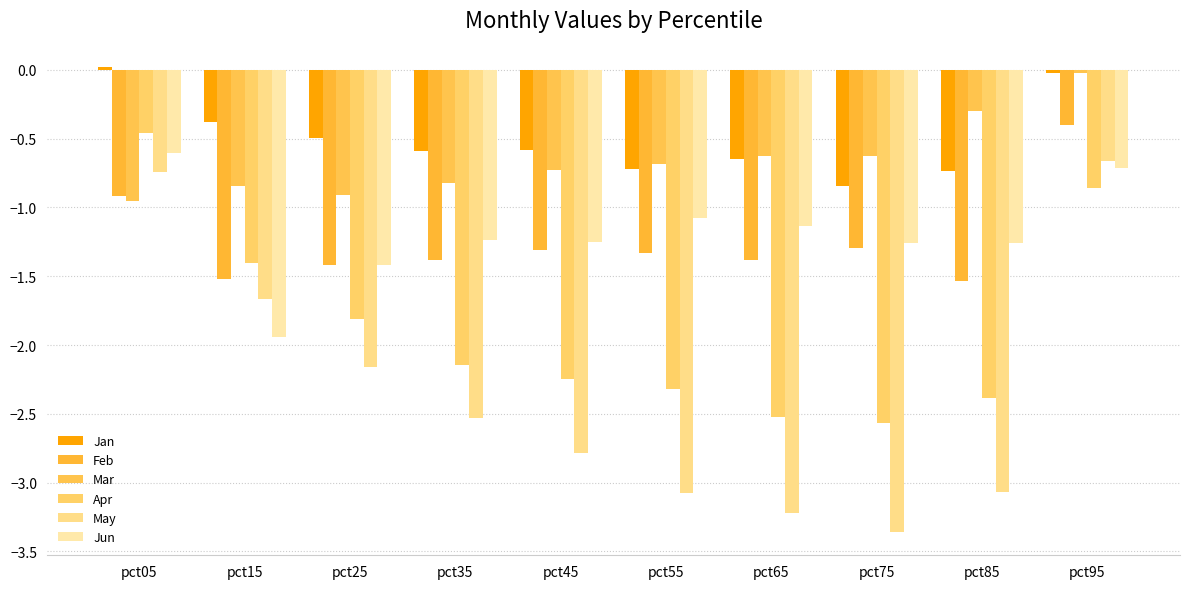

How many groups of bars are there?

10